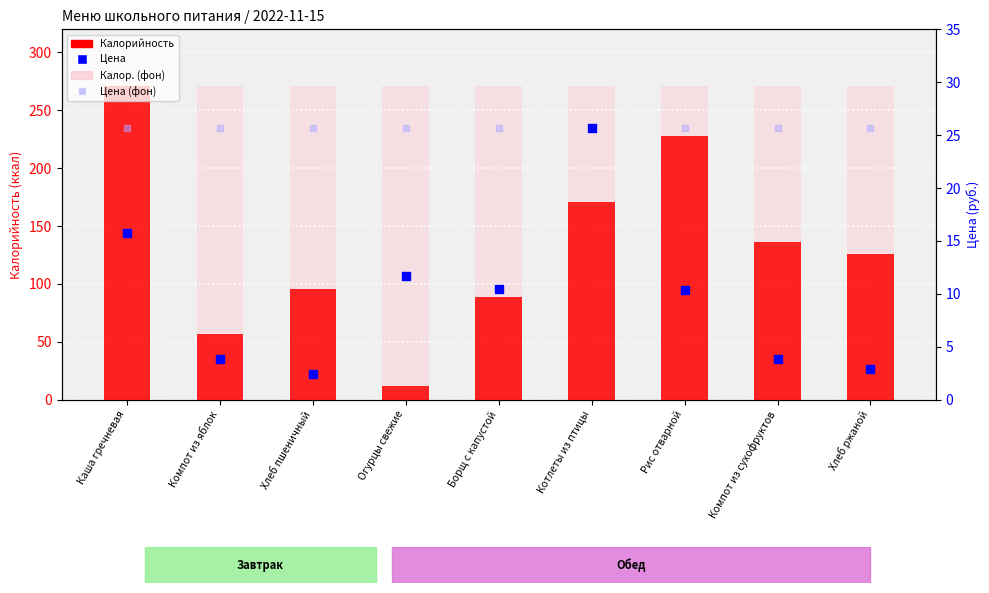

Is the value of Калорийность at Борщ с капустой greater than the value of Цена at Котлеты из птицы?

Yes